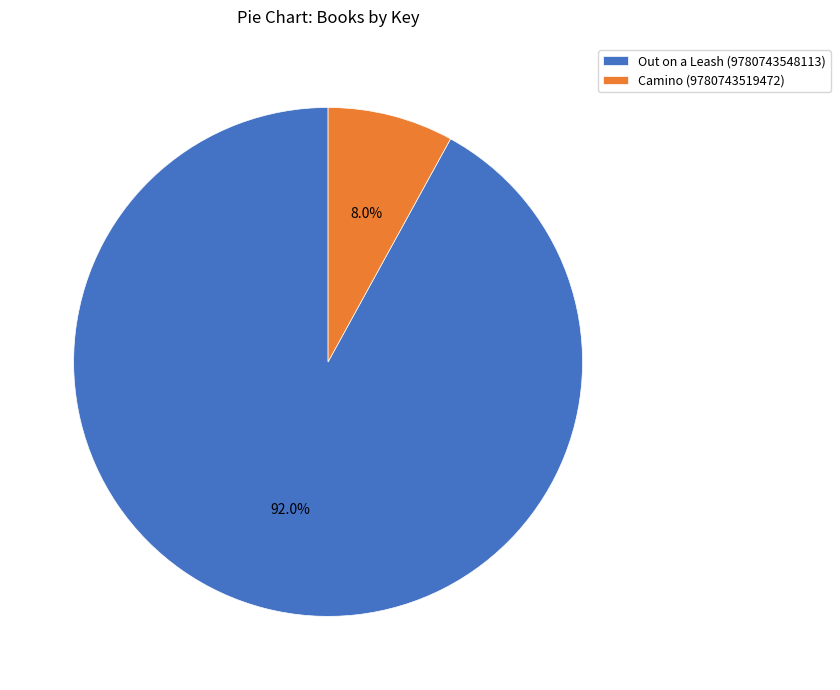

Does Out on a Leash (9780743548113) represent more than half of the total?

Yes